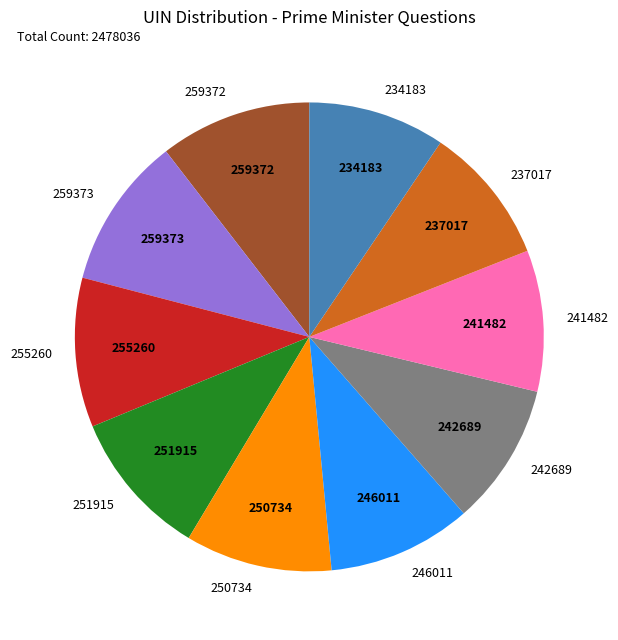

Which has a higher value, 259373 or 241482?

259373